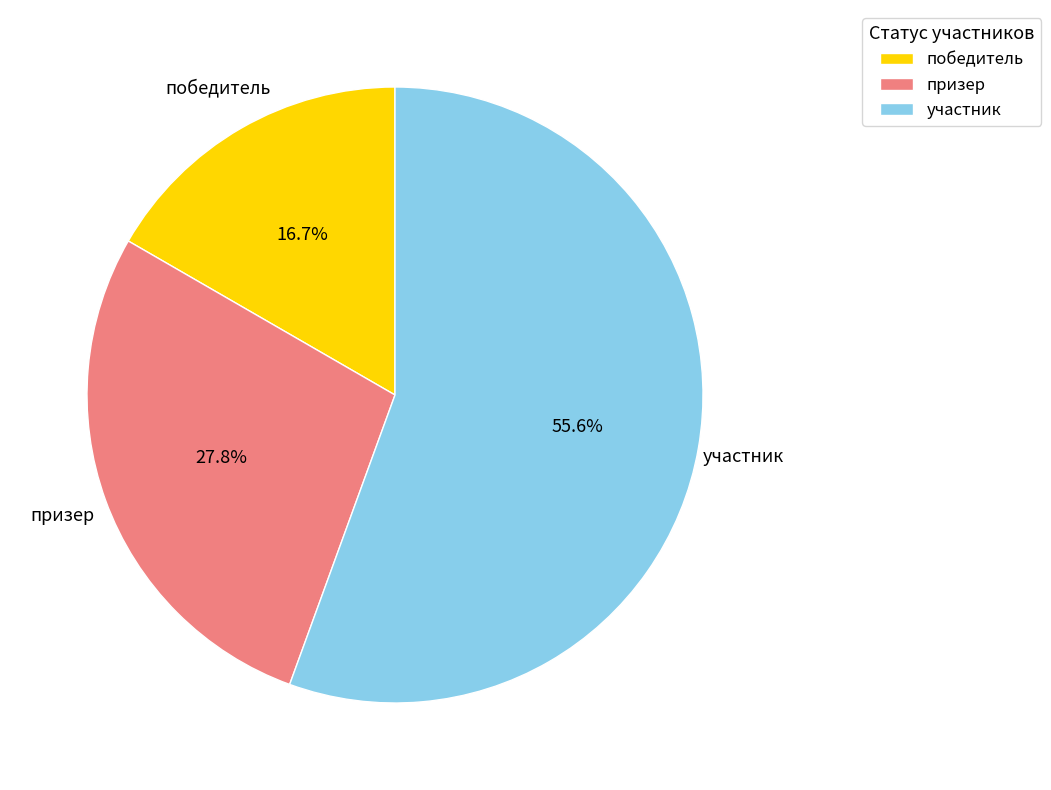

What is the largest slice in the pie chart?

участник